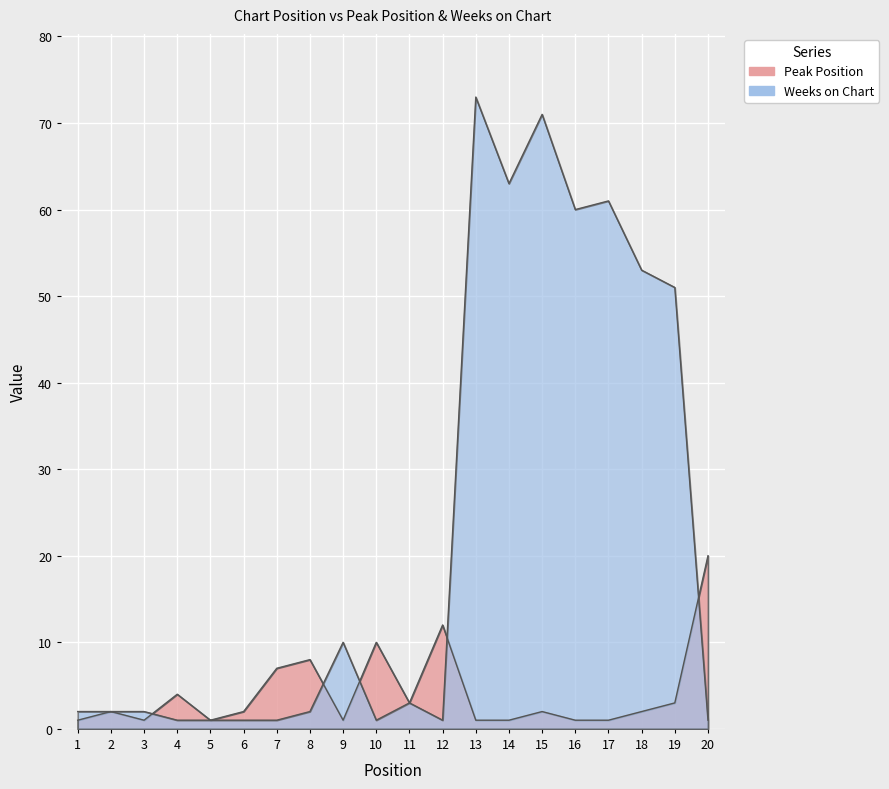

Reading left to right, what are all the values shown in this chart?

Peak Position: 1=1	2=2	3=1	4=4	5=1	6=2	7=7	8=8	9=1	10=10	11=3	12=12	13=1	14=1	15=2	16=1	17=1	18=2	19=3	20=20
Weeks on Chart: 1=2	2=2	3=2	4=1	5=1	6=1	7=1	8=2	9=10	10=1	11=3	12=1	13=73	14=63	15=71	16=60	17=61	18=53	19=51	20=1